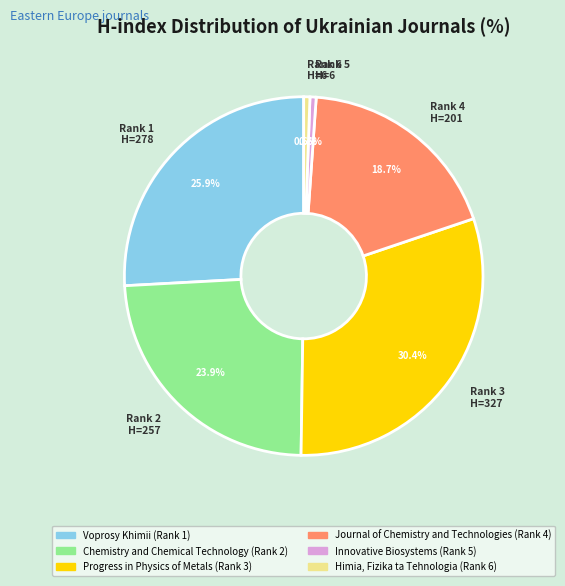

What is the ratio of the value at Rank 1 H=278 to the value at Rank 3 H=327?

0.9